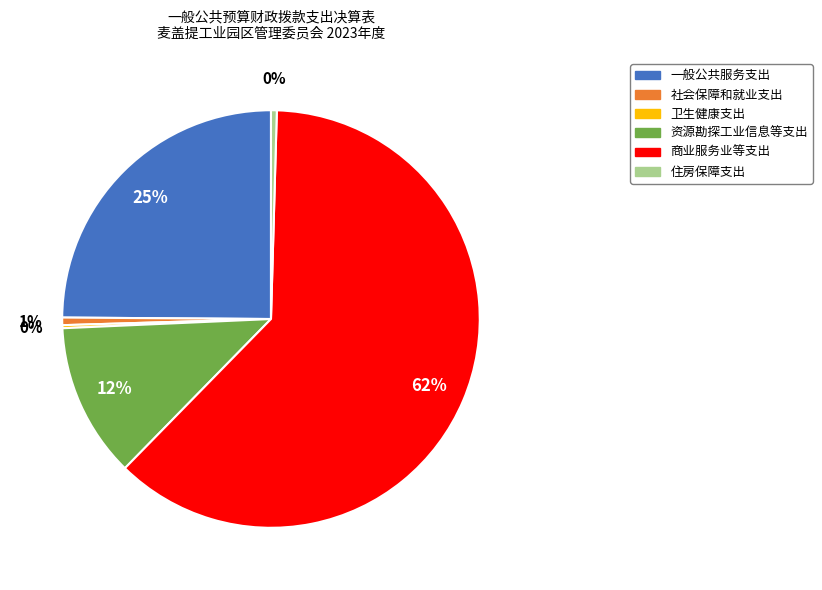

What is the largest slice in the pie chart?

商业服务业等支出